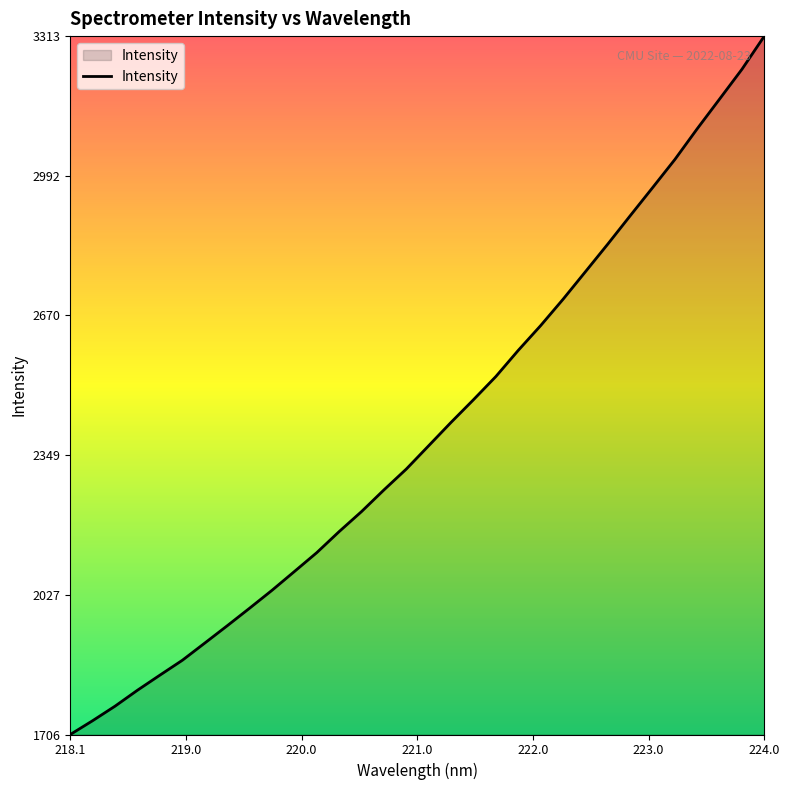

What is the smallest value displayed?

1706.0